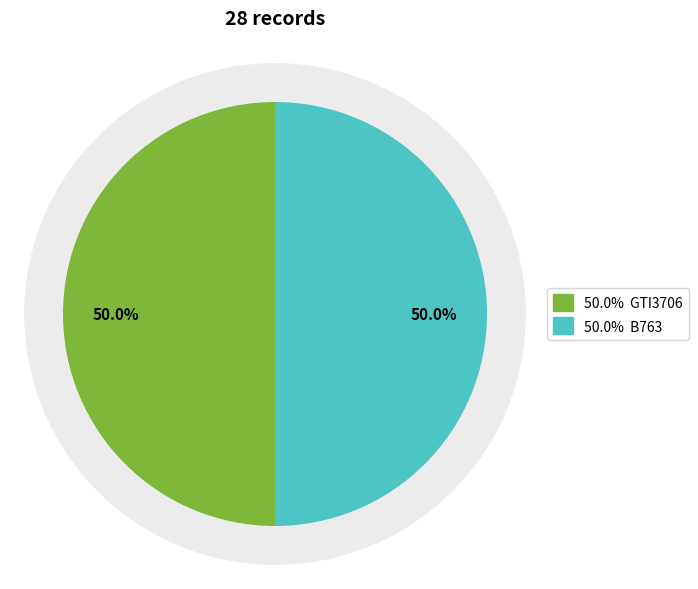

What is the smallest slice in the pie chart?

B763